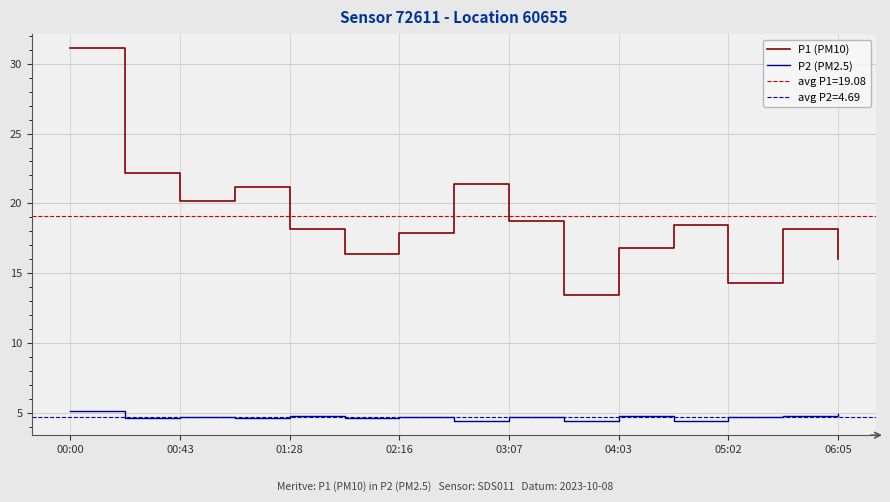

How many lines are shown in the chart?

2